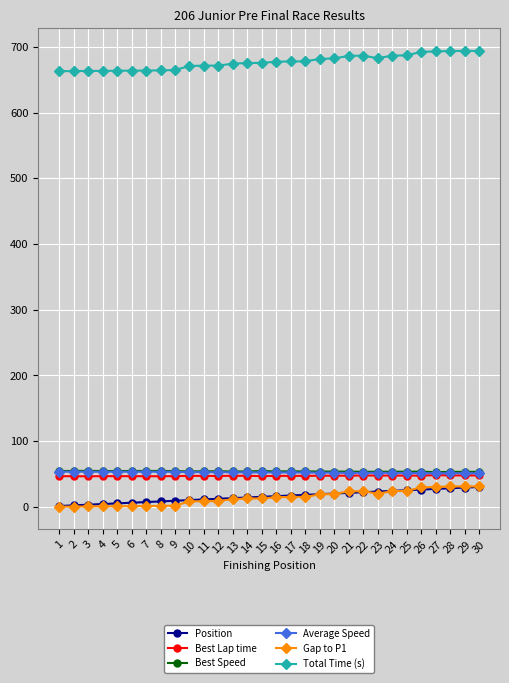

Which series has the largest total across all categories?

Total Time (s)